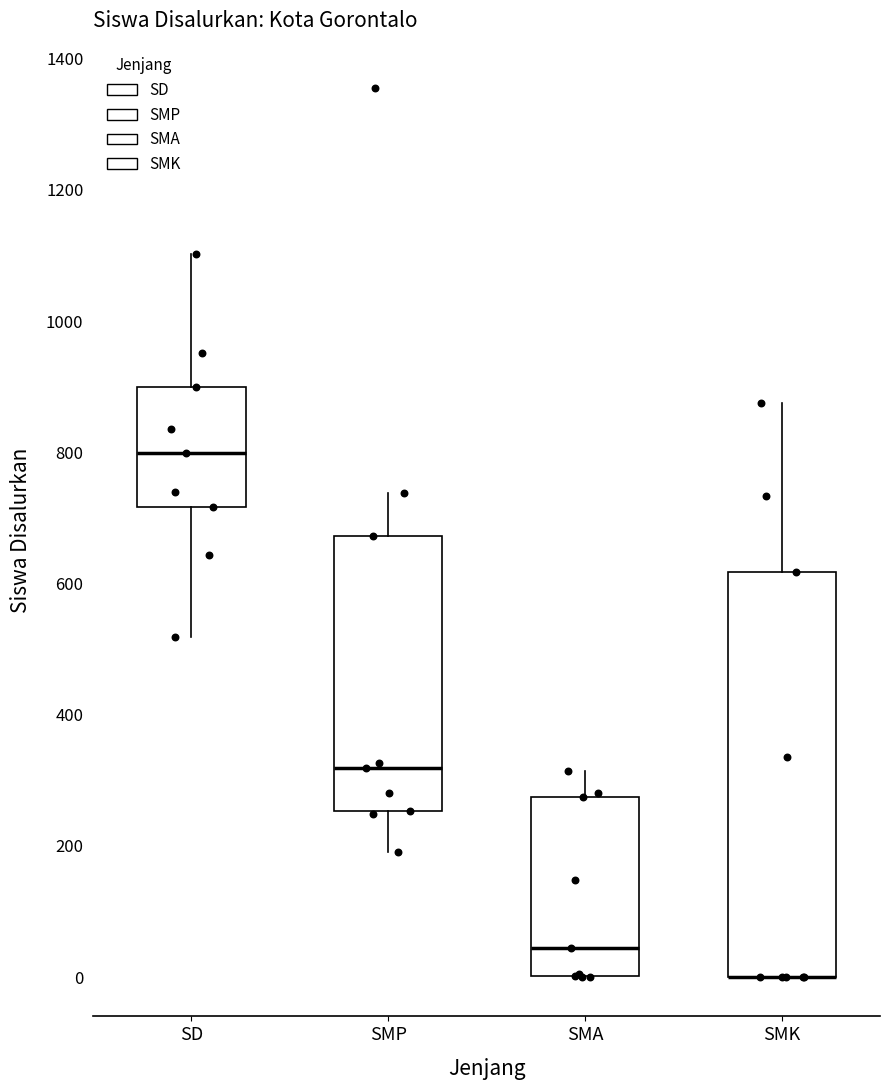

Reading left to right, read every box against the y-axis: the position of its median line, the range the box covers, and the ends of its whiskers. The values are not printed on the chart, so give them approximately, as read against the axis.

SD: median 800, box 720 to 900, whiskers 520 to 1100
SMP: median 320, box 260 to 680, whiskers 200 to 740
SMA: median 40, box 0 to 280, whiskers 0 to 320
SMK: median 0 (drawn on the box's lower edge), box 0 to 620, whiskers 0 to 880